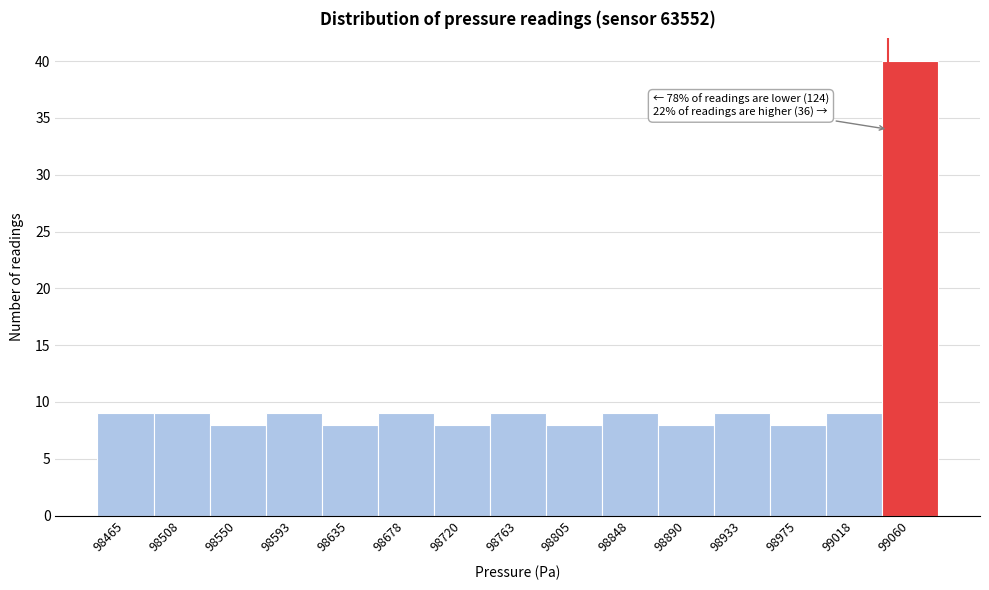

Reading left to right, what are all the values shown in this chart?

9	9	8	9	8	9	8	9	8	9	8	9	8	9	40